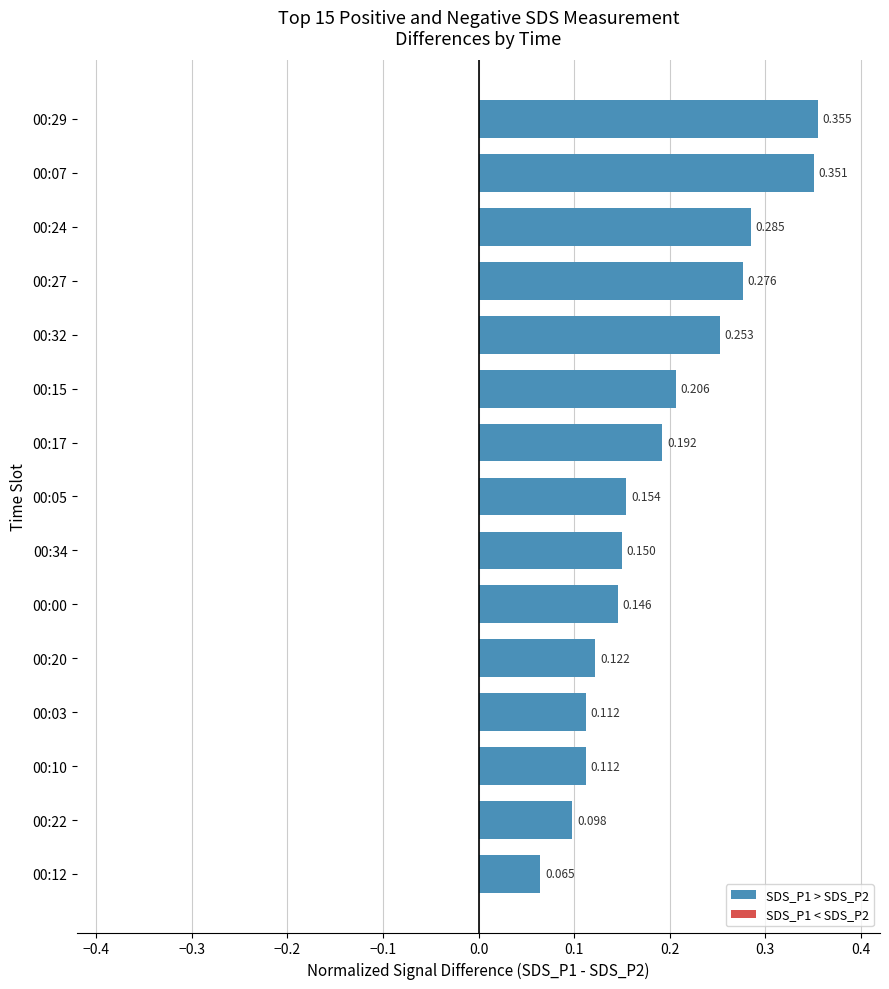

How many bars are there in total?

15